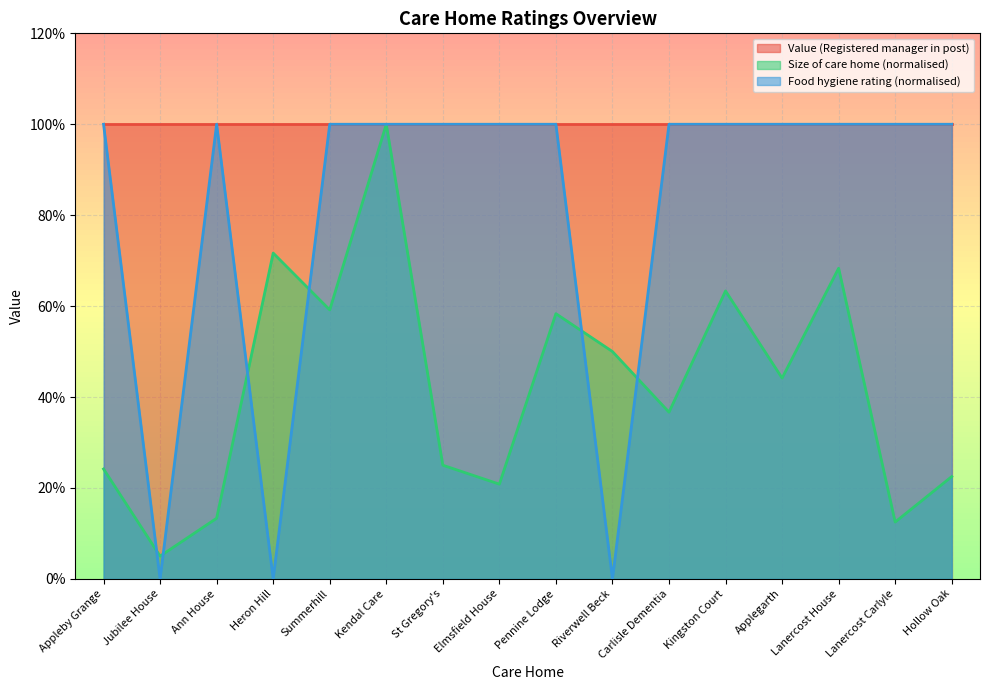

Which has a higher value, Kendal Care or Ann House?

Kendal Care